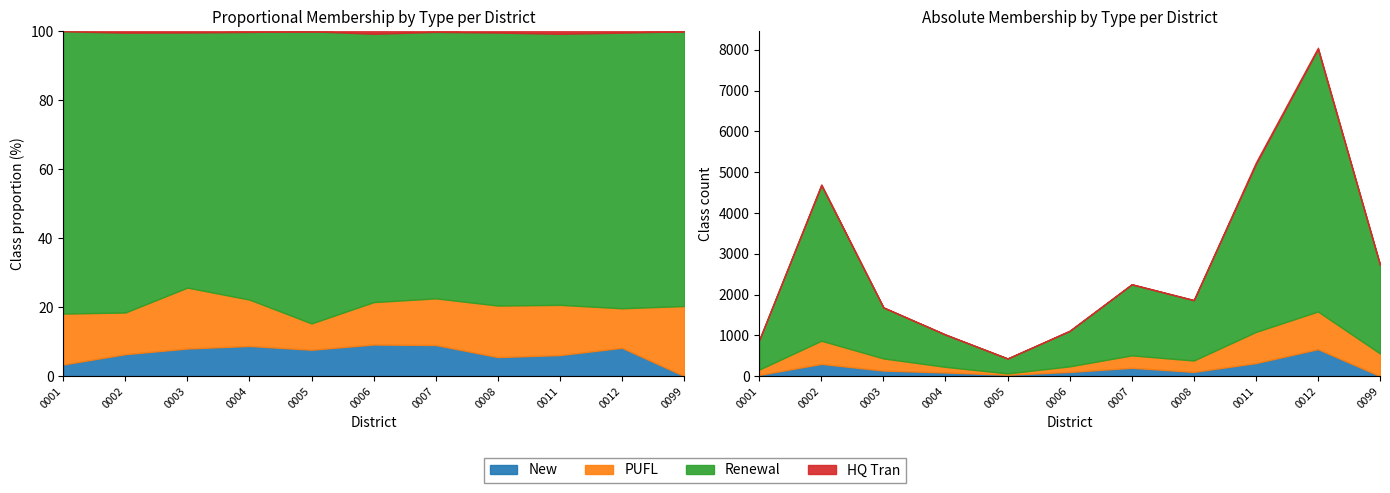

What position from the right is AZ Dist 0099 LGN?

1